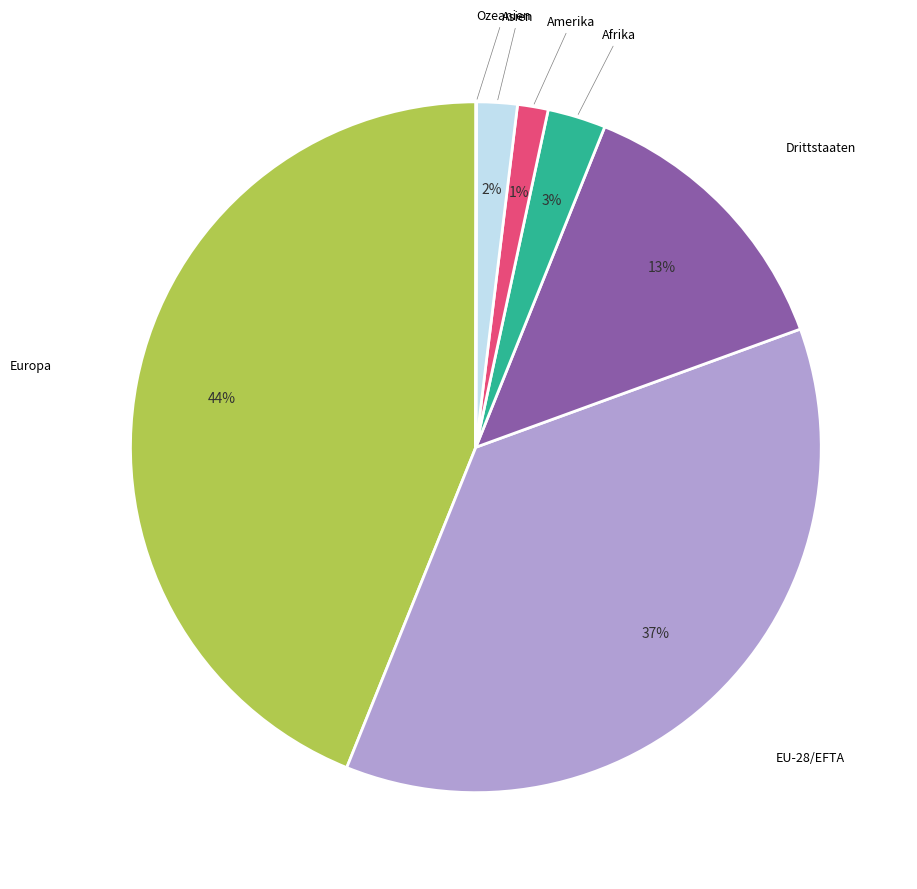

To the nearest percent, what is the difference between the largest and smallest slice percentages?

44%